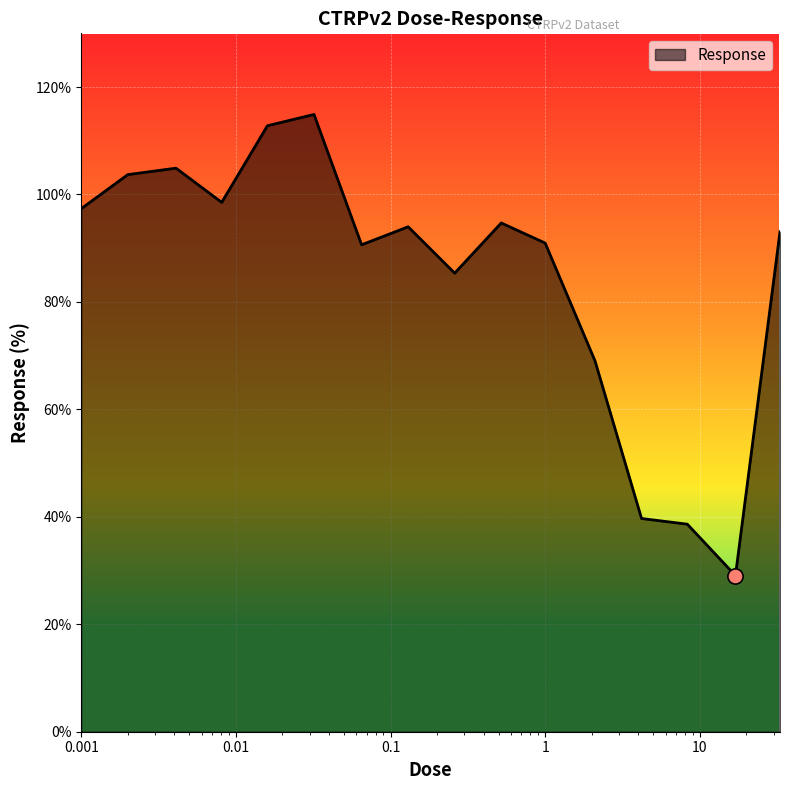

What is the maximum value shown in the chart?

114.9